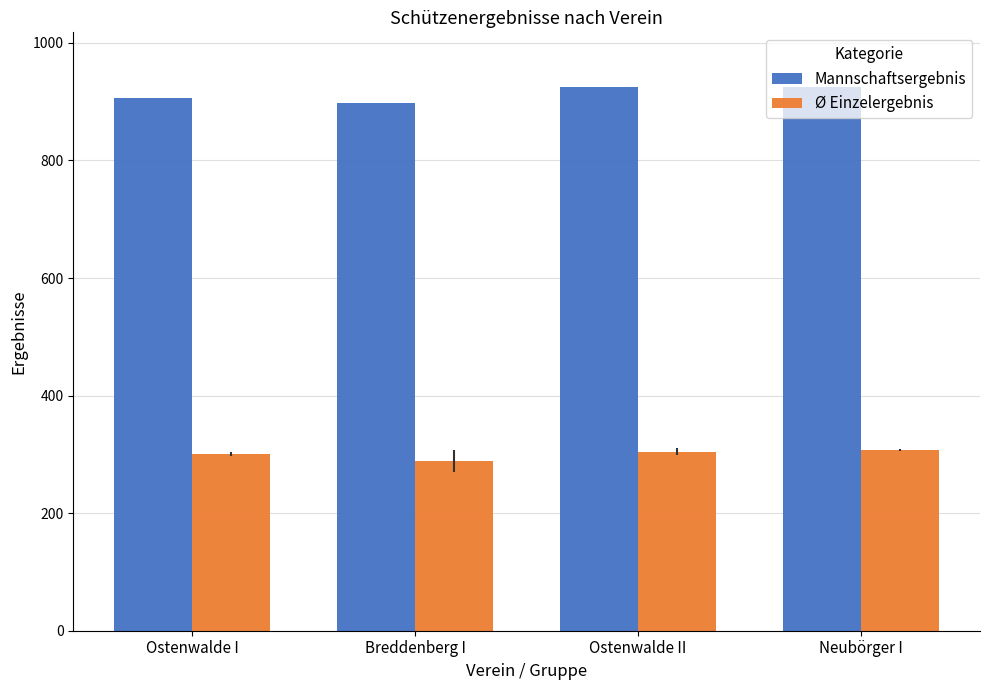

List the series in order of their peak value, lowest first.

Ø Einzelergebnis, Mannschaftsergebnis